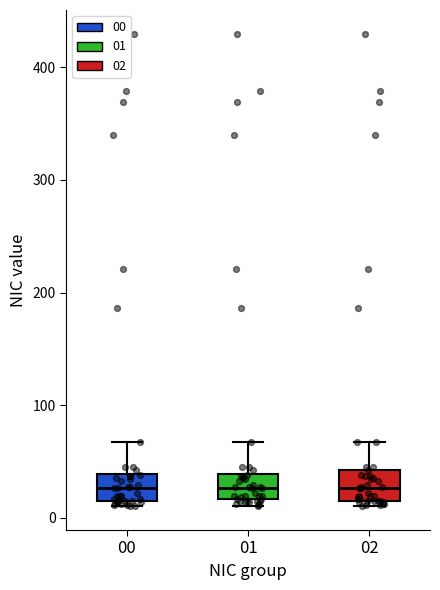

Where does the upper whisker of the box at x = 01 end on the y-axis? The values are not printed on the chart, so give them approximately, as read against the axis.

70